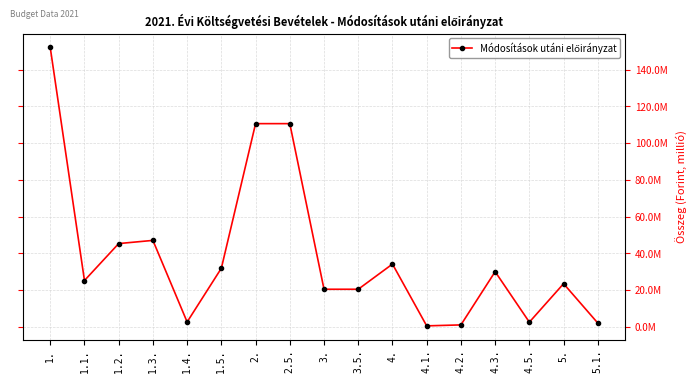

True or false: there are more than 1 points higher than both neighbors.

True